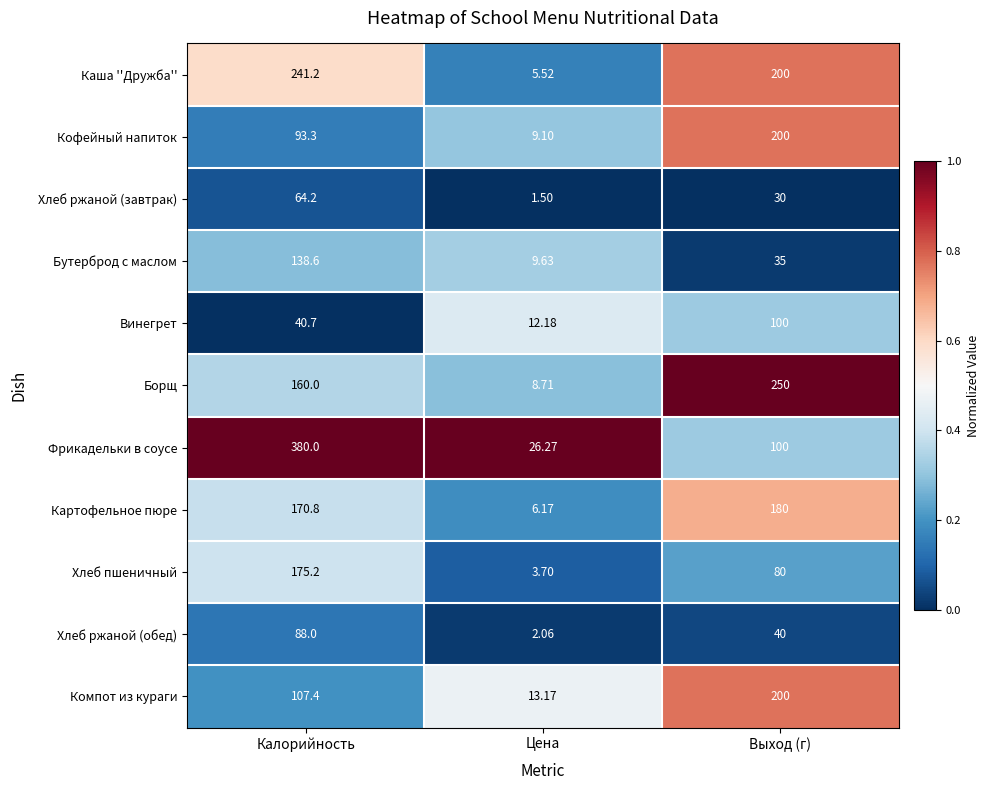

List the labels in order of Фрикадельки в соусе value, largest first.

Калорийность, Выход (г), Цена